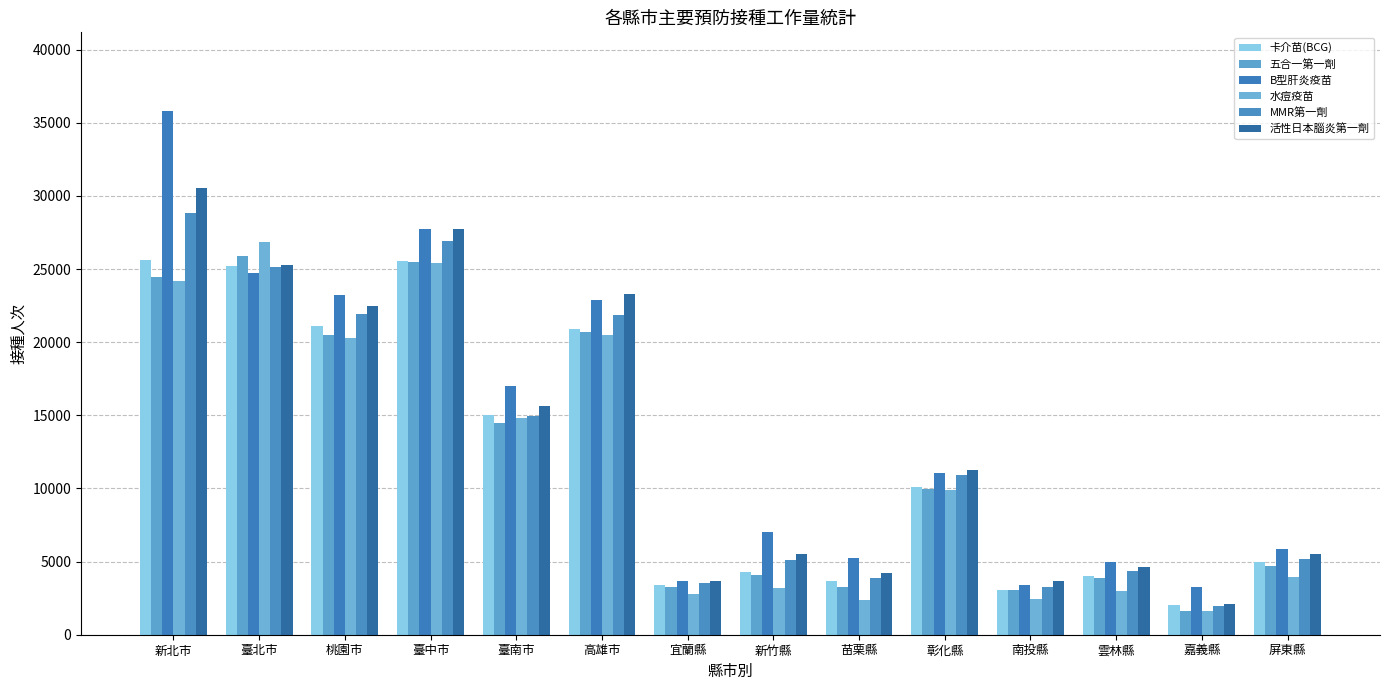

Rank the categories by MMR第一劑 value from lowest to highest.

嘉義縣, 南投縣, 宜蘭縣, 苗栗縣, 雲林縣, 新竹縣, 屏東縣, 彰化縣, 臺南市, 高雄市, 桃園市, 臺北市, 臺中市, 新北市